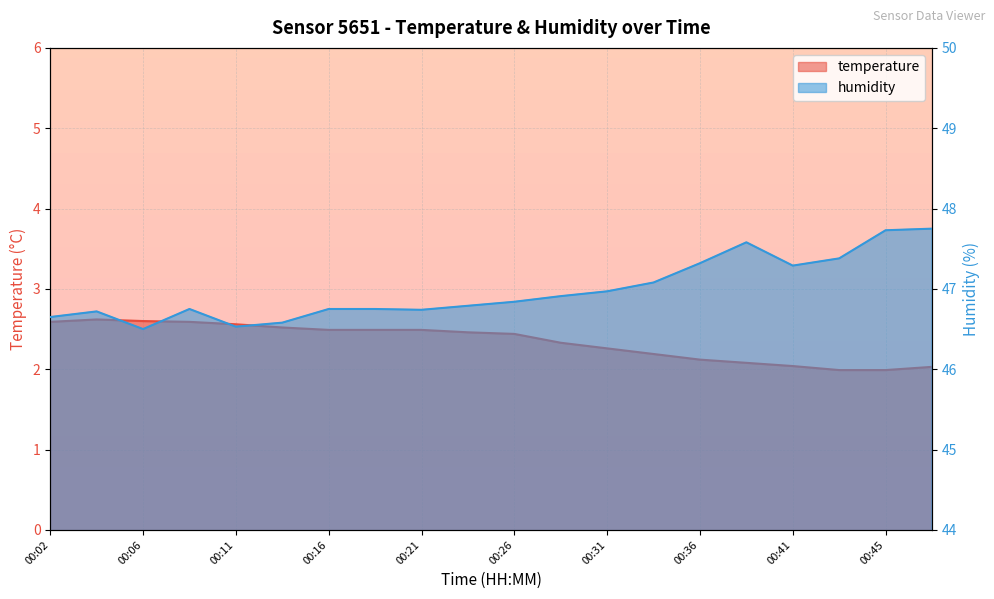

Which category has the highest value across all series?

00:48